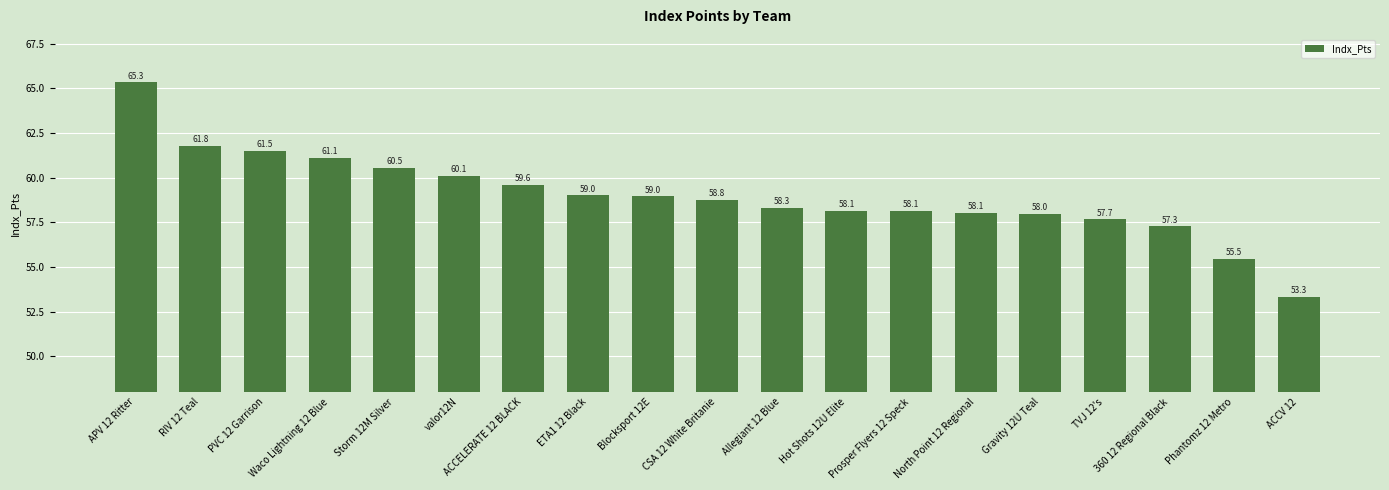

Reading left to right, what are all the values shown in this chart?

APV 12 Ritter=65.3	RIV 12 Teal=61.8	PVC 12 Garrison=61.5	Waco Lightning 12 Blue=61.1	Storm 12M Silver=60.5	valor12N=60.1	ACCELERATE 12 BLACK=59.6	ETA1 12 Black=59.0	Blocksport 12E=59.0	CSA 12 White Britanie=58.8	Allegiant 12 Blue=58.3	Hot Shots 12U Elite=58.1	Prosper Flyers 12 Speck=58.1	North Point 12 Regional=58.1	Gravity 12U Teal=58.0	TVJ 12's=57.7	360 12 Regional Black=57.3	Phantomz 12 Metro=55.5	ACCV 12=53.3